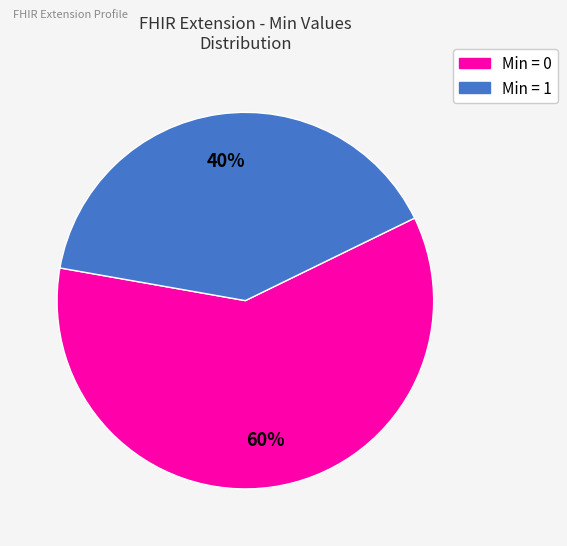

To the nearest percent, what is the difference between the largest and smallest slice percentages?

20%